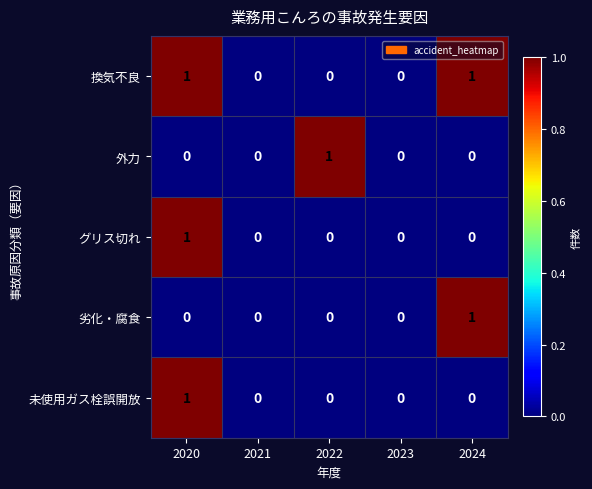

How many 外力 values are between 0 and 1?

5